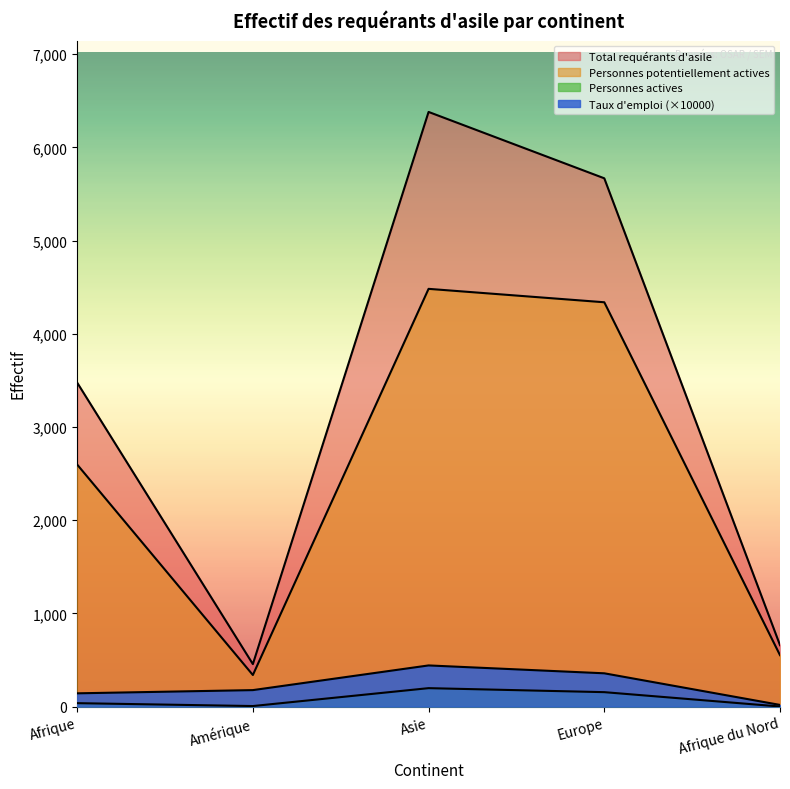

Where is the first local maximum for Total requérants d'asile?

Asie